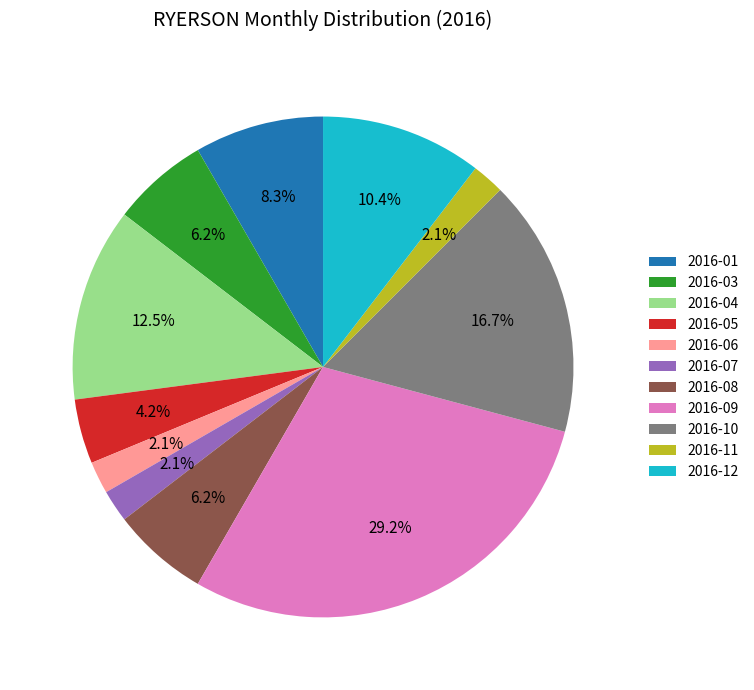

Which category has the biggest portion of the pie?

2016-09